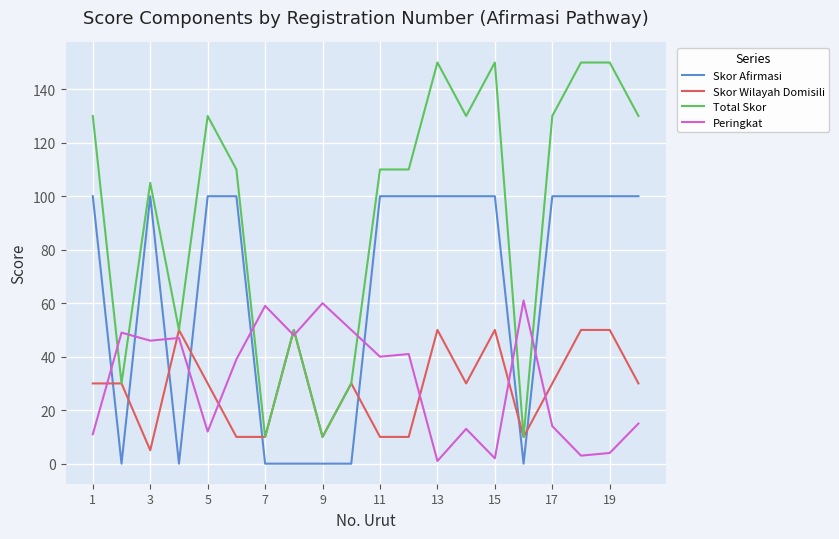

True or false: Total Skor and Peringkat cross at least once.

True